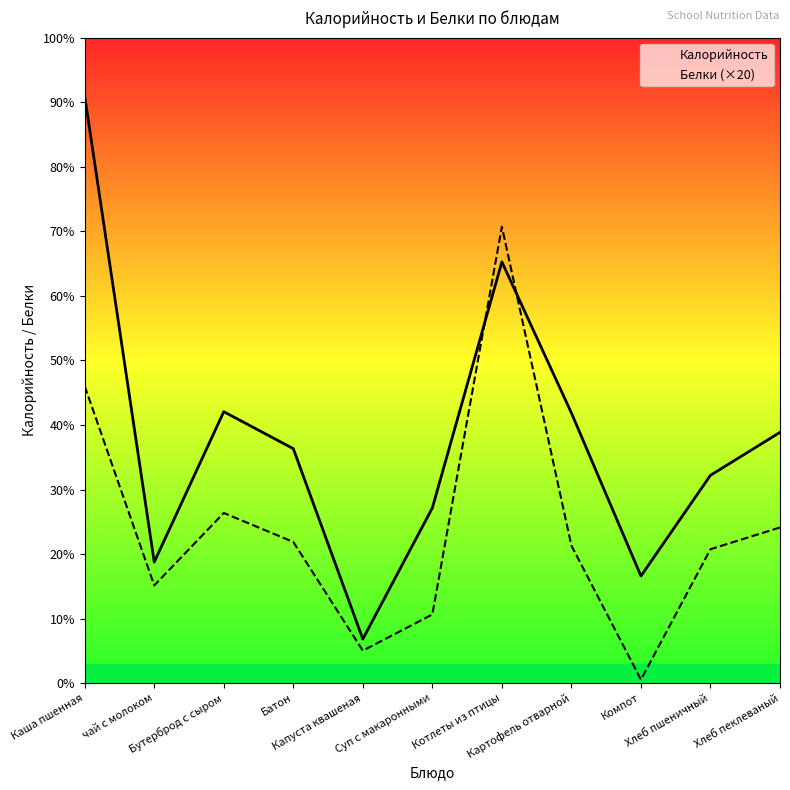

What are all the series names shown in the legend?

Калорийность, Белки (×20)